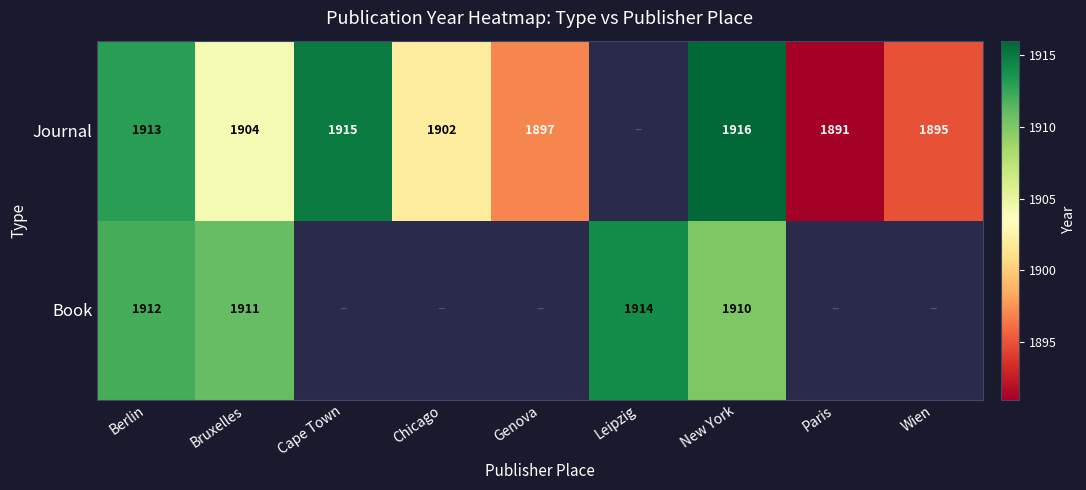

True or false: Book has a value of 1911 at Bruxelles.

True